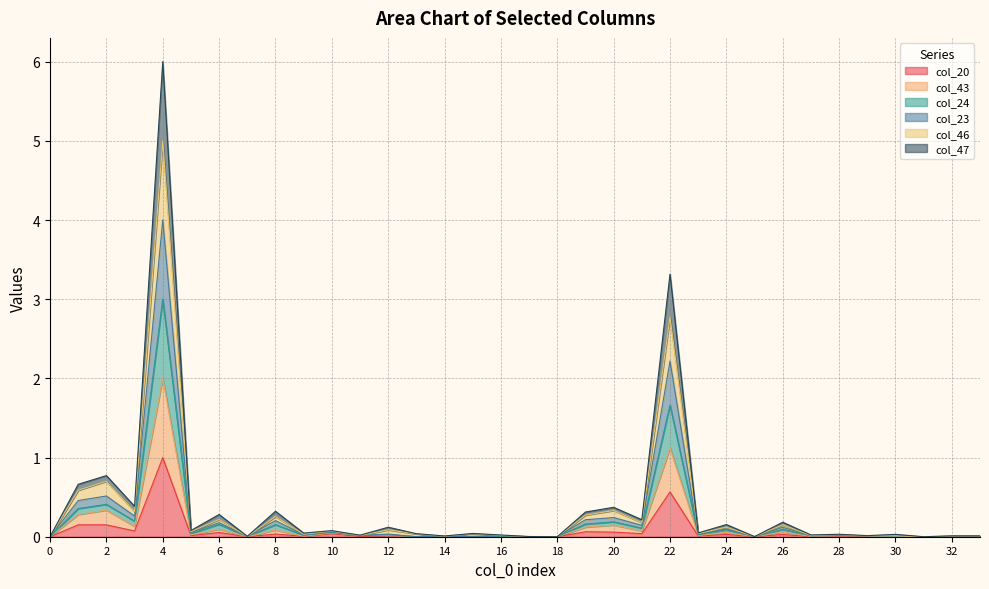

Is it true that col_20 equals 1.0 at 4?

True